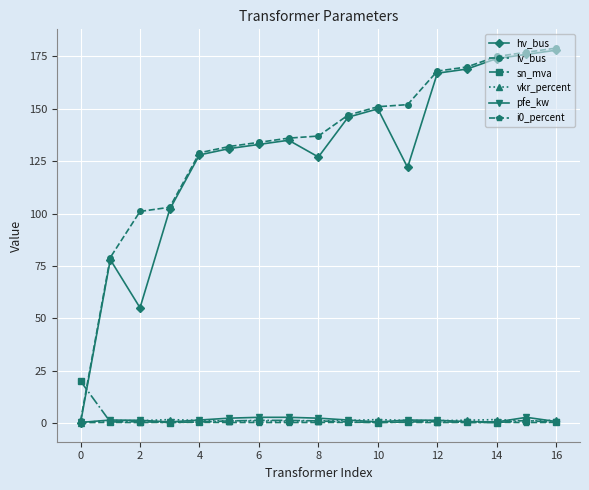

What is the value of the lv_bus point at the 14th from the left?

170.0